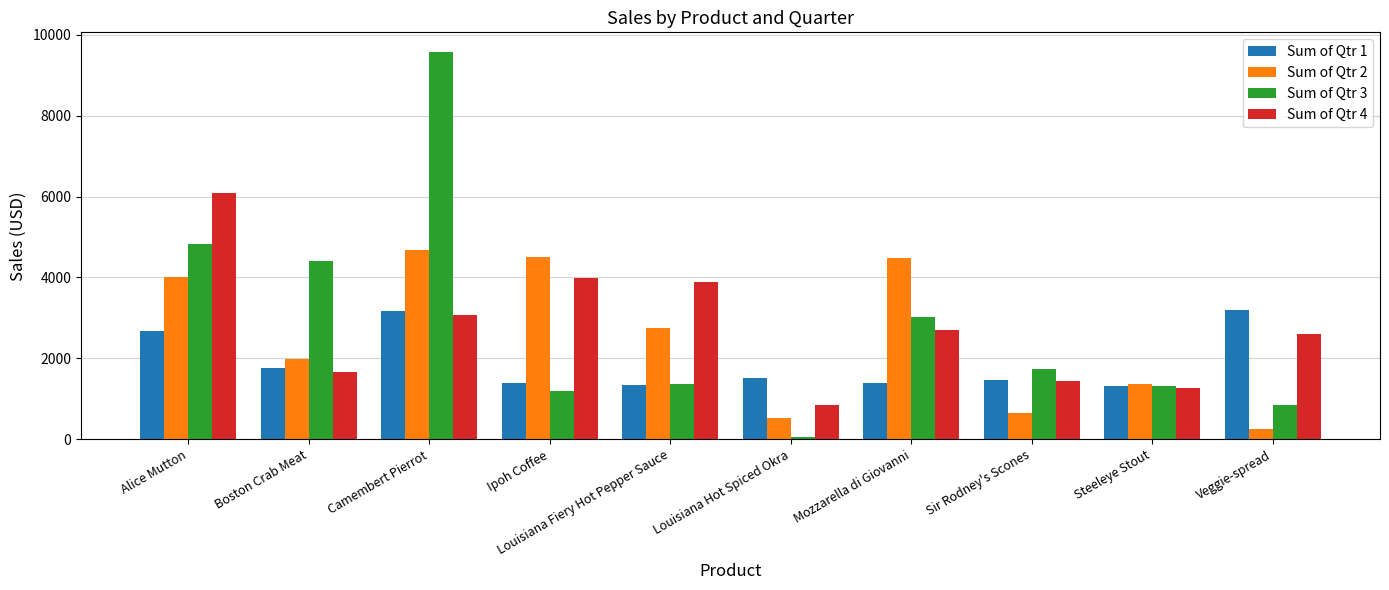

Where is Sum of Qtr 2 nearest to the value 2473?

Louisiana Fiery Hot Pepper Sauce